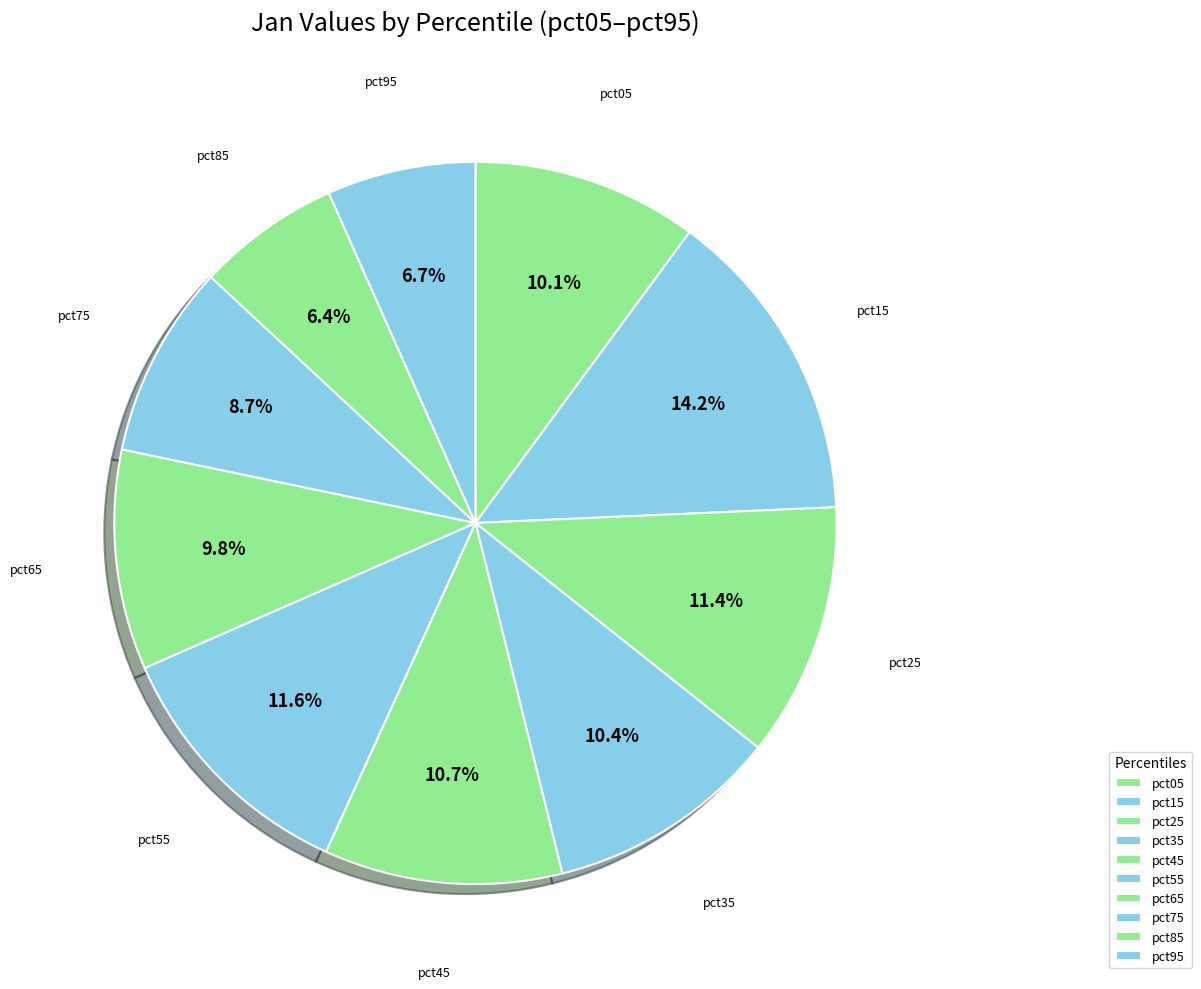

To the nearest percent, what is the average slice percentage?

10%